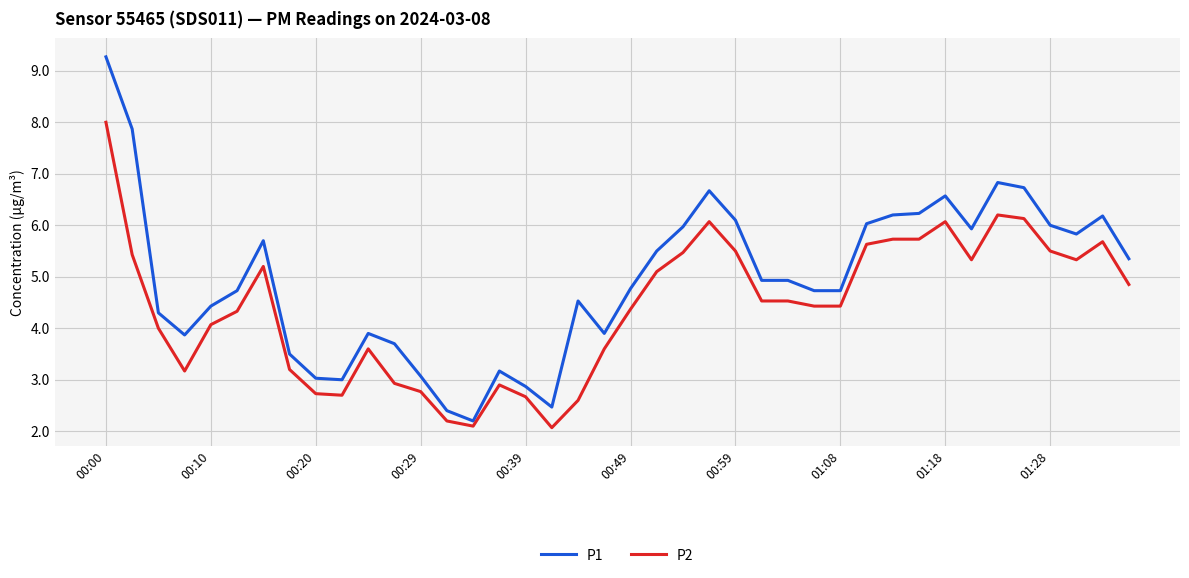

What is the greatest value displayed?

9.3